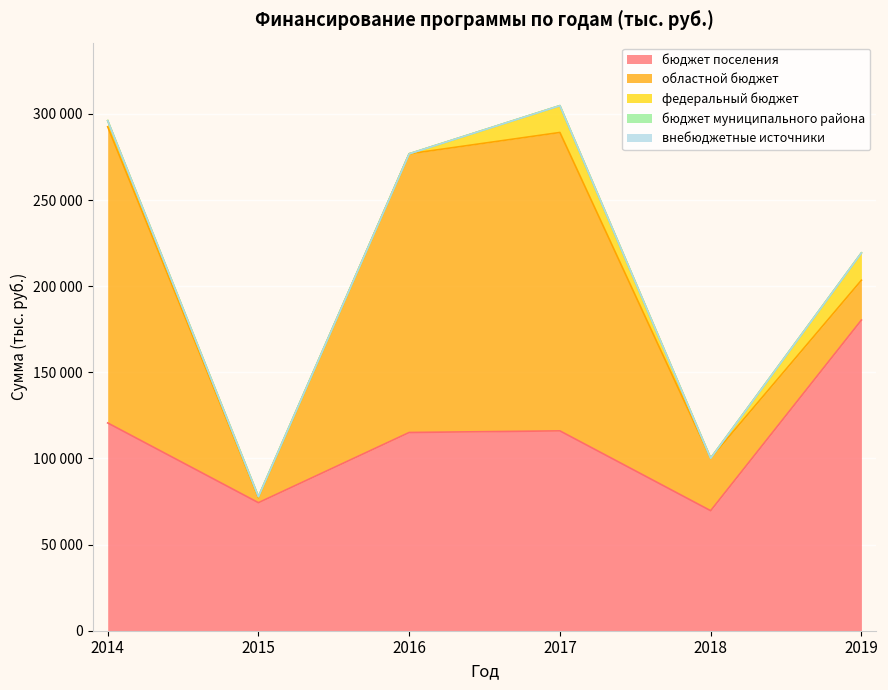

True or false: бюджет поселения and внебюджетные источники cross at least once.

False